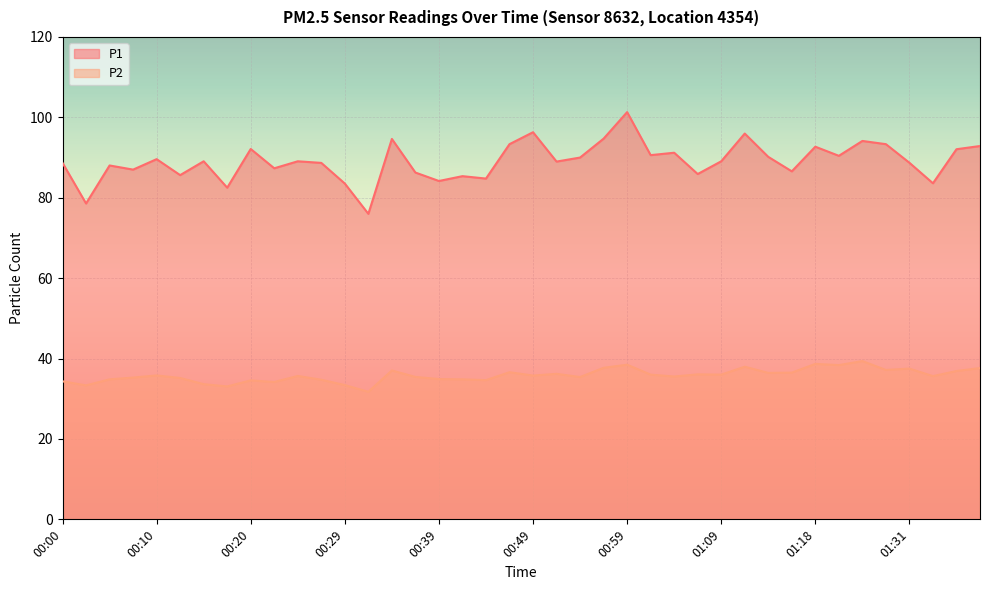

How many categories are shown in the chart?

40